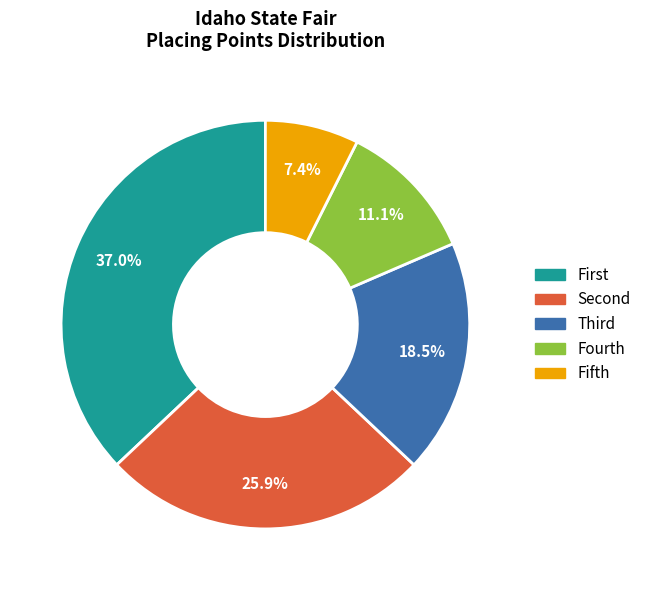

Does any single category account for the majority?

No